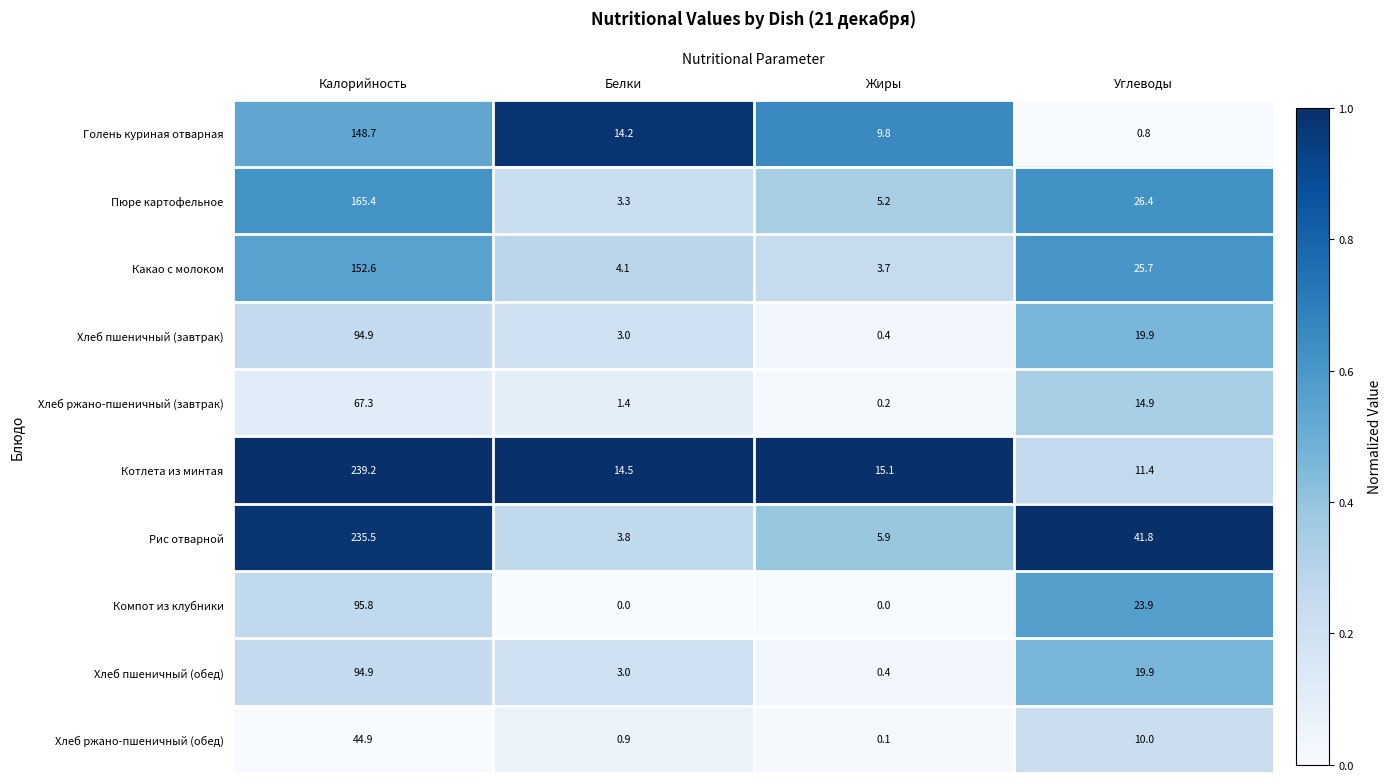

The Голень куриная отварная series shows 0.8 at Углеводы. True or false?

True